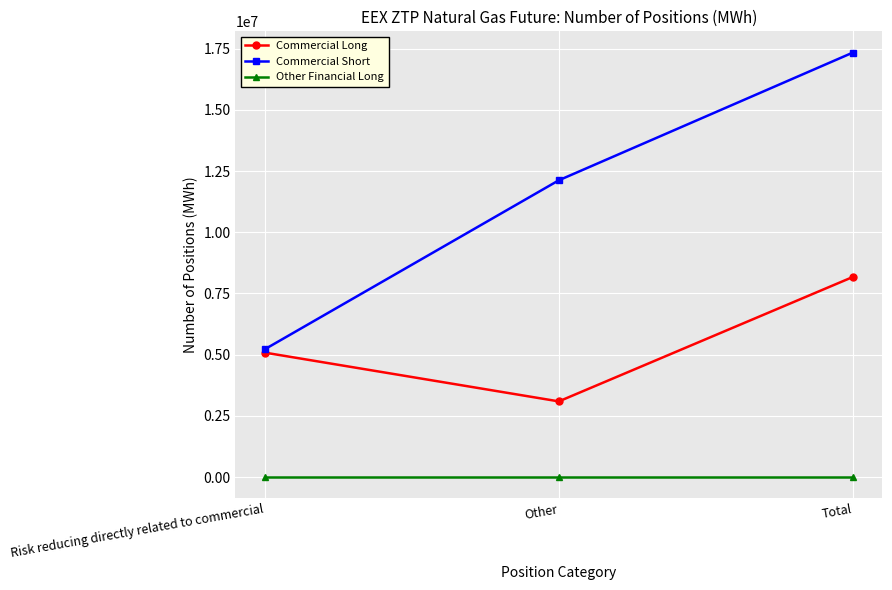

The Commercial Short series shows 8057870 at Risk reducing directly related to commercial. True or false?

False